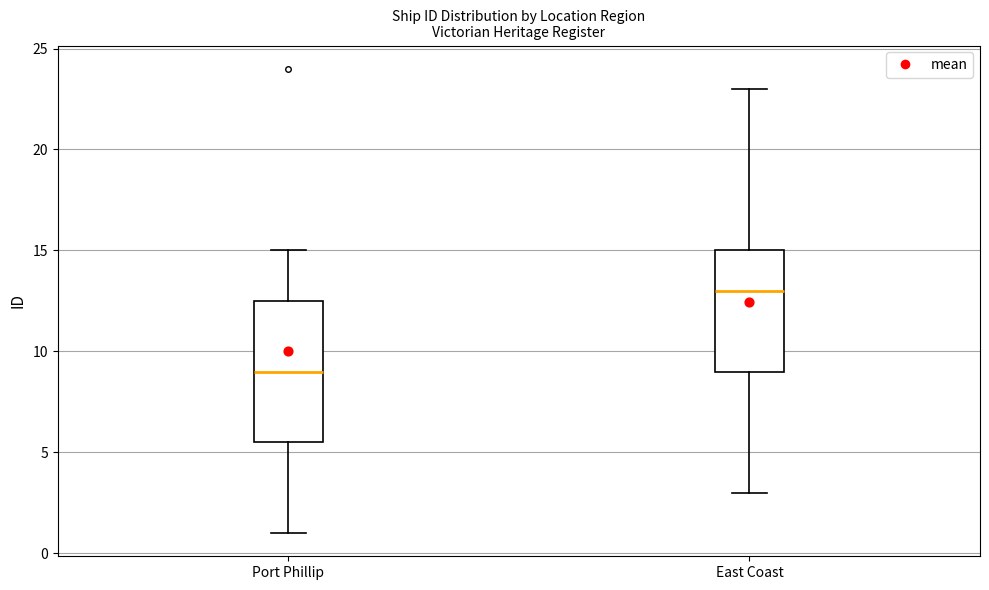

Comparing the boxes themselves (not the whiskers), which one is the tallest?

Port Phillip